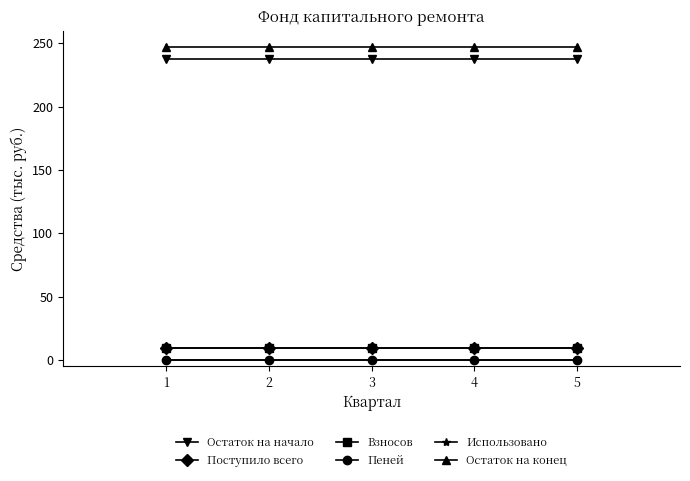

How many categories are shown in the chart?

5